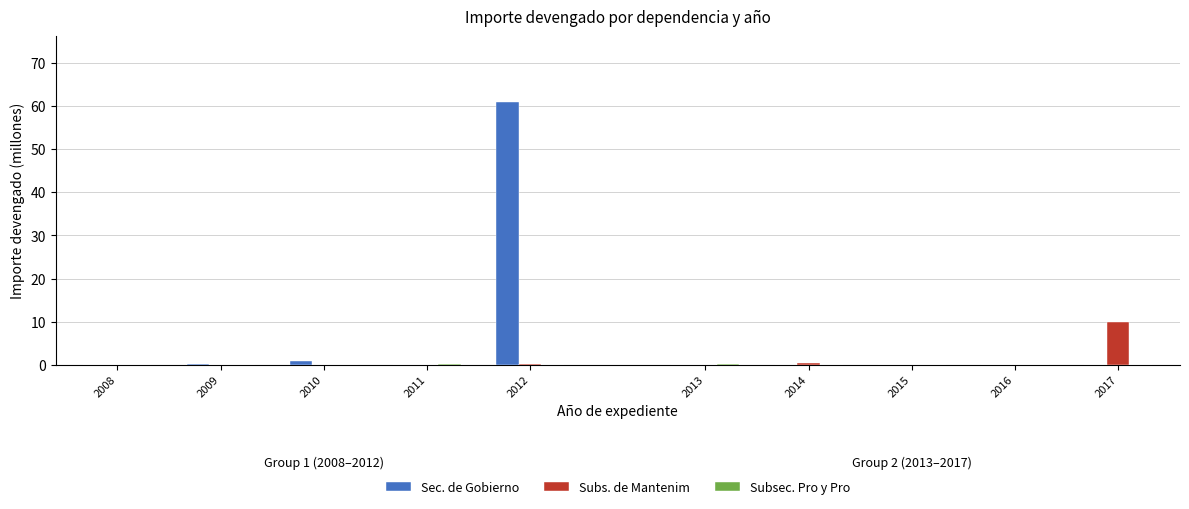

What is the sum of all Subs. de Mantenim values?

10.4